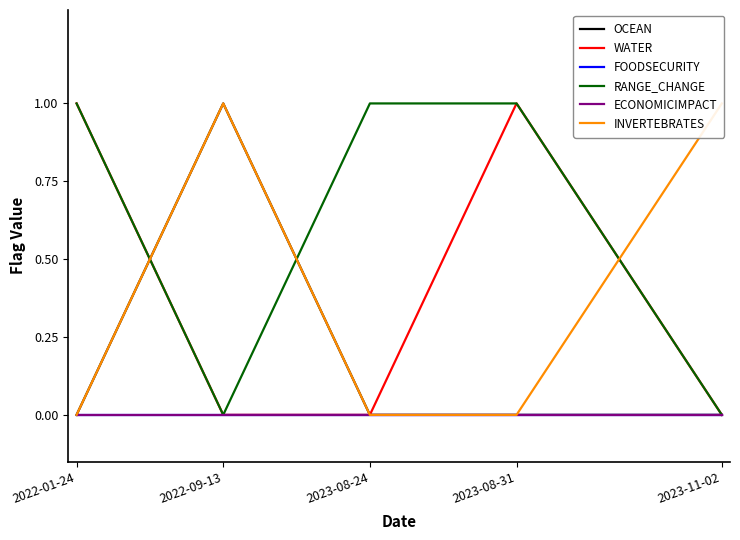

What is the total value across all series at 2023-08-31?

2